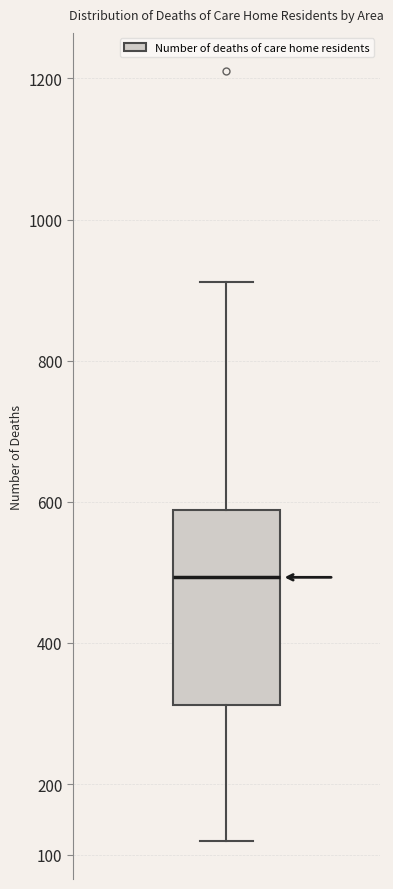

Transcribe this box plot: give where the median line is, the range the box spans, and where the two whiskers end, as read against the y-axis. The values are not printed on the chart, so give them approximately, as read against the axis.

median 490, box 310 to 590, whiskers 120 to 910